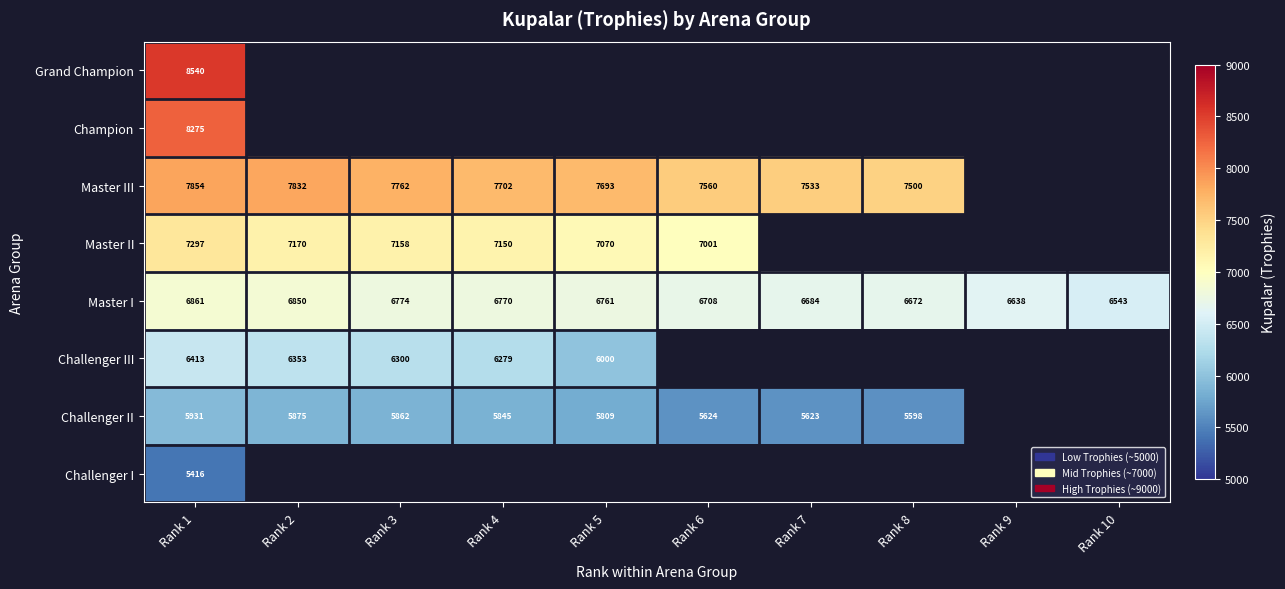

Between Rank 8 and Rank 5, which is larger?

Rank 5